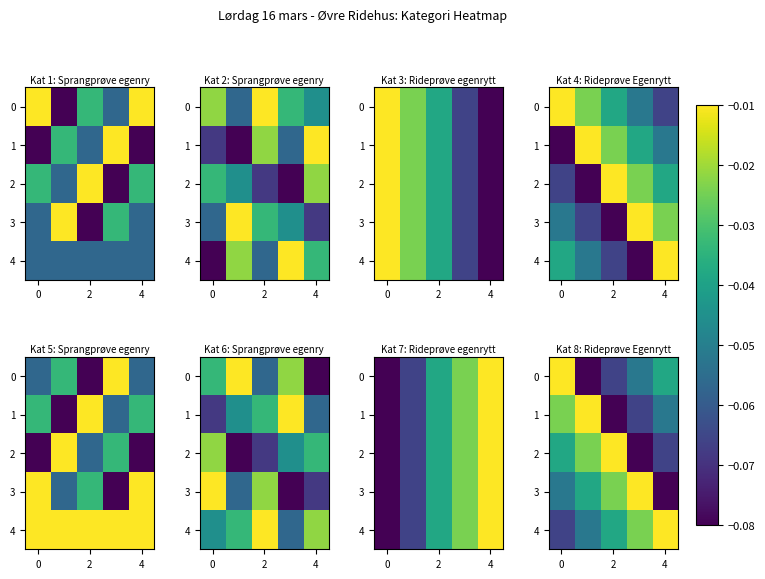

List the series in order of their overall mean, highest first.

4, 3, 2, 1, 0